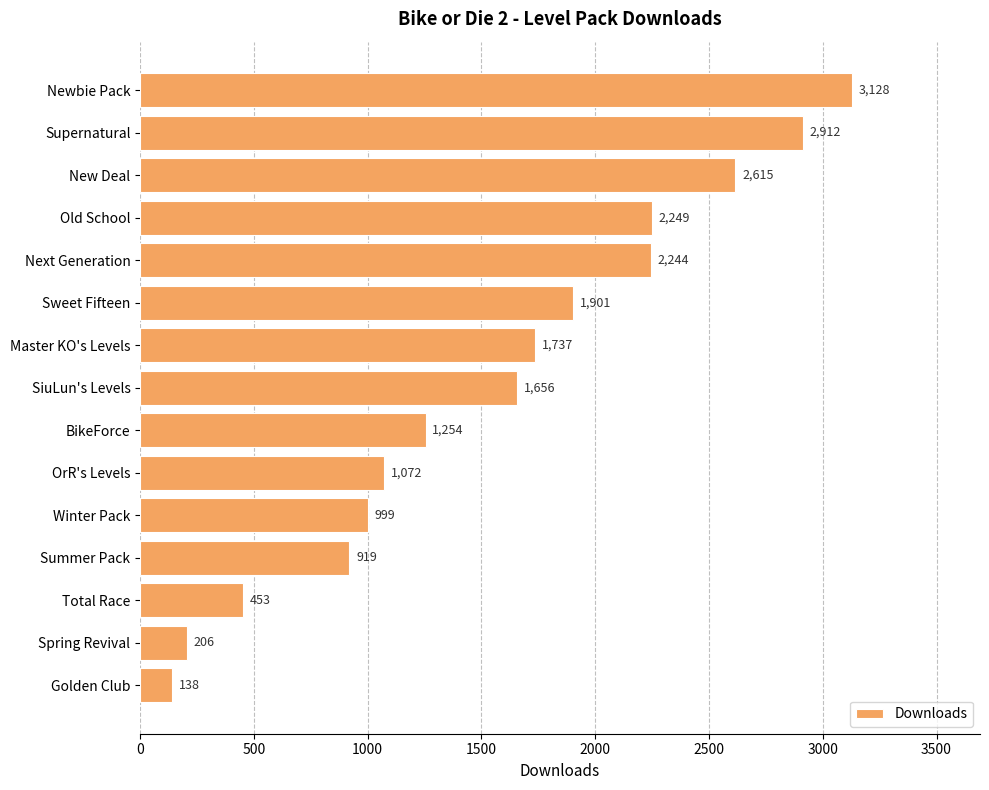

Rank the categories by value from highest to lowest.

Newbie Pack, Supernatural, New Deal, Old School, Next Generation, Sweet Fifteen, Master KO's Levels, SiuLun's Levels, BikeForce, OrR's Levels, Winter Pack, Summer Pack, Total Race, Spring Revival, Golden Club